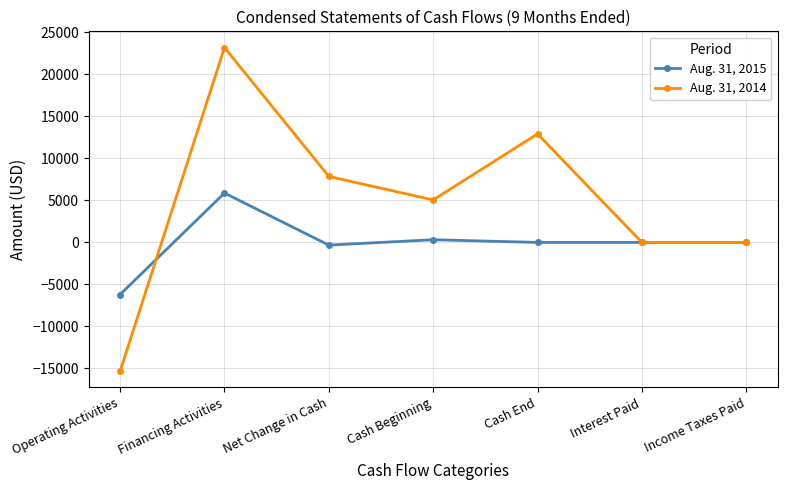

Where is the first local maximum for Aug. 31, 2014?

Financing Activities